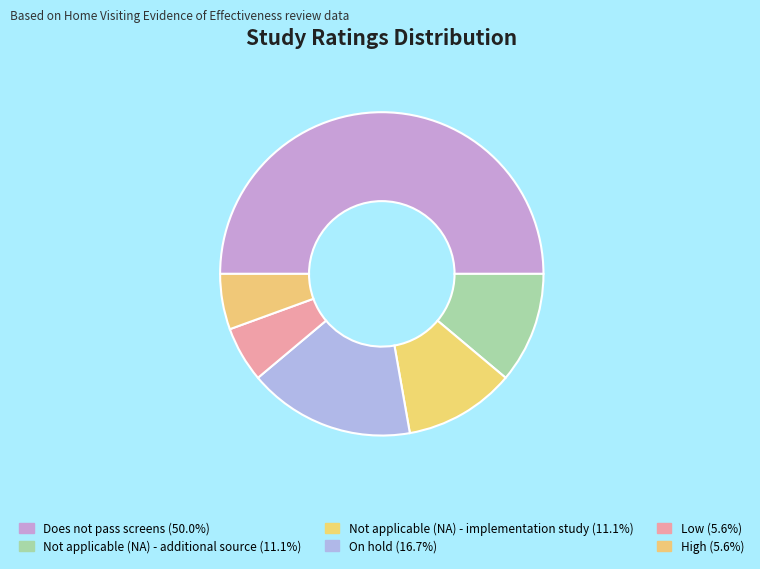

Count the number of slices in the pie.

6